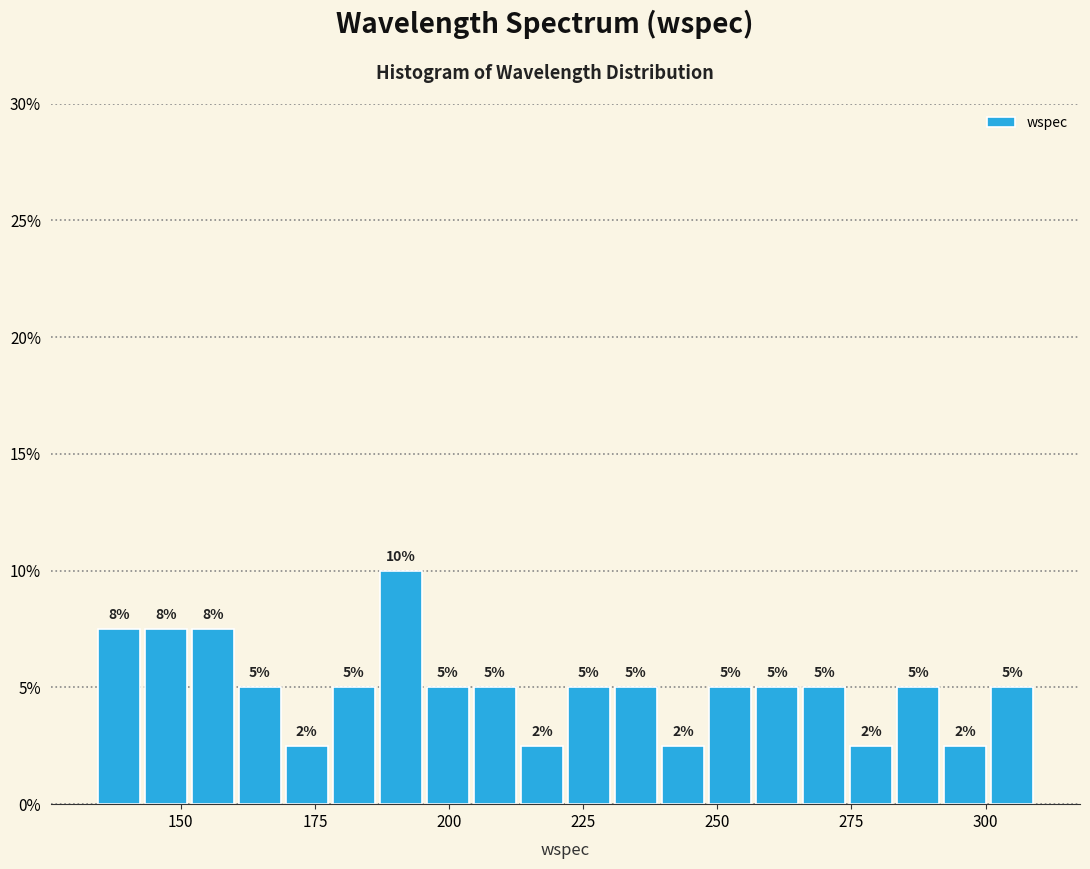

Around what value on the x-axis is the tallest bar? Give the approximate position of its centre, as read against the axis.

190